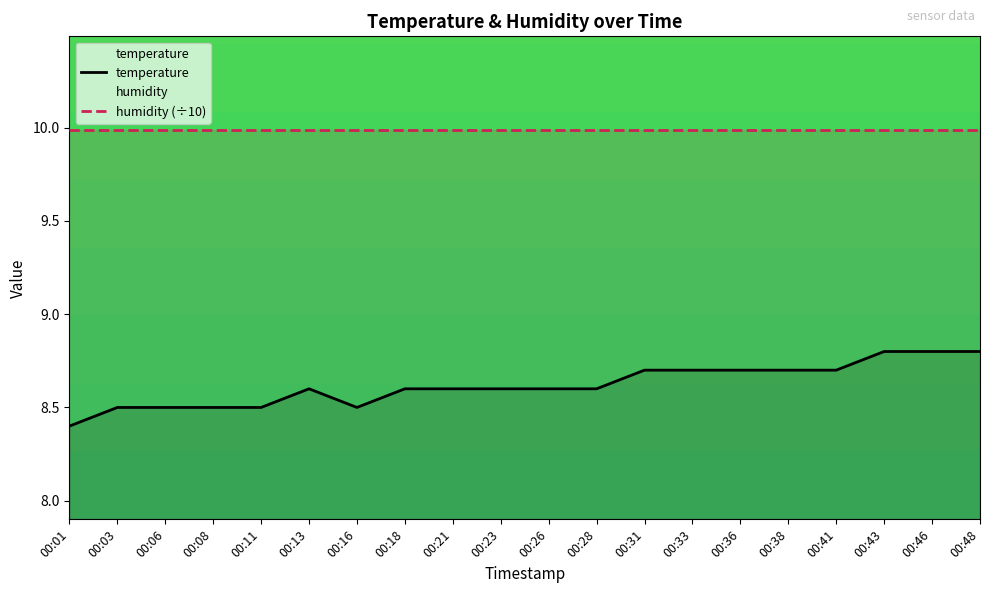

What is the maximum value shown in the chart?

10.0